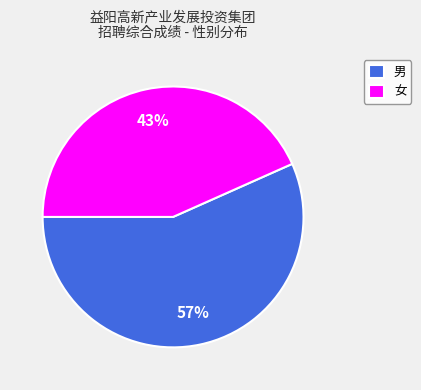

To the nearest percent, what portion does 男 represent?

57%